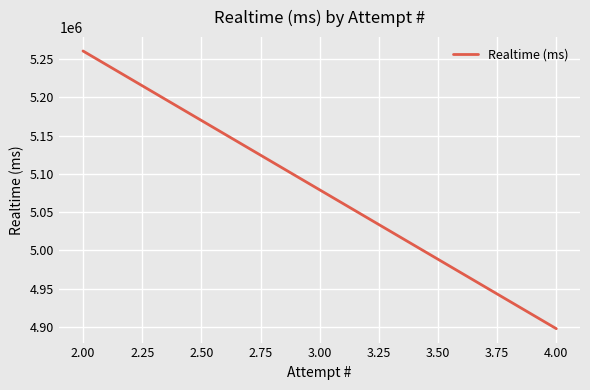

How many data points are less than 5260569?

1